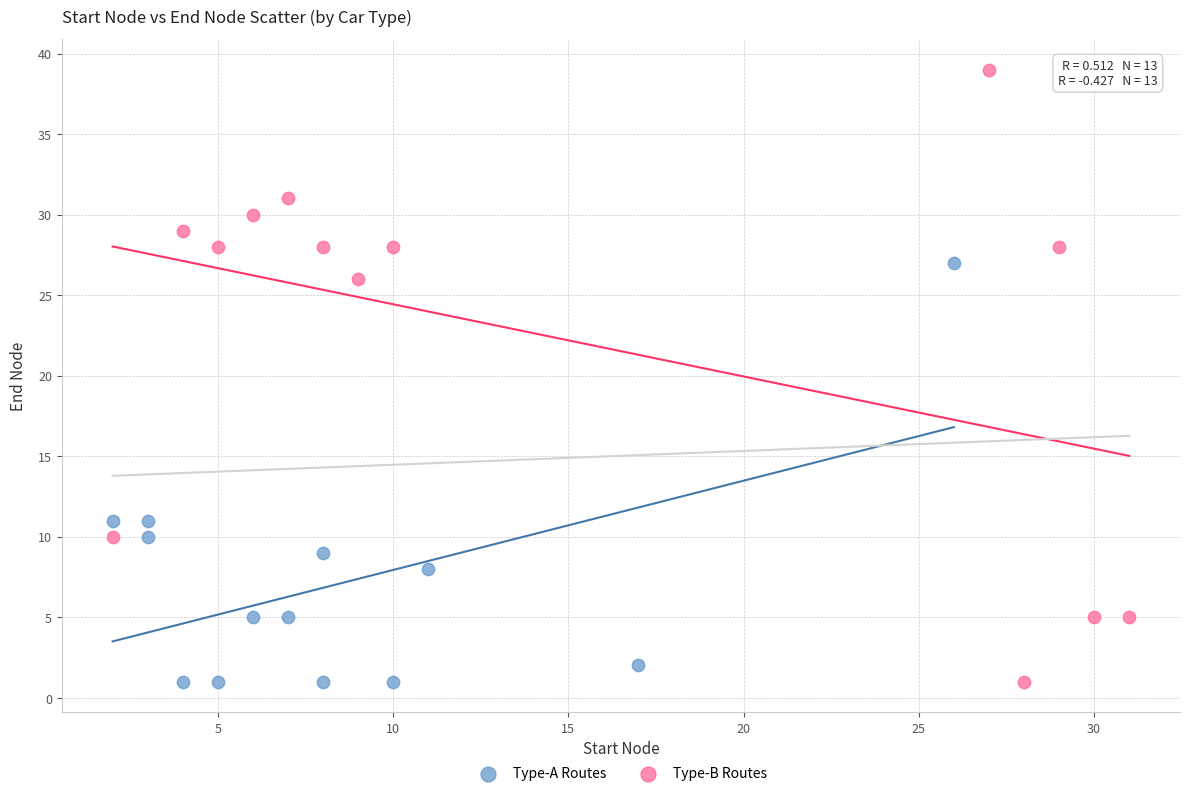

Which series reaches the maximum Y coordinate?

Type-B Routes